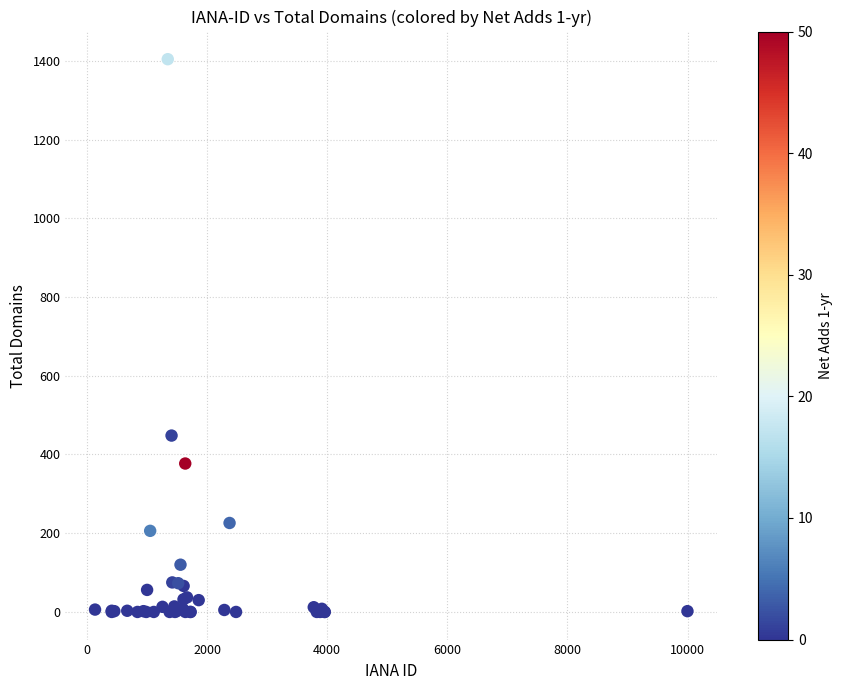

What Y value in the scatter plot is closest to 702?

448